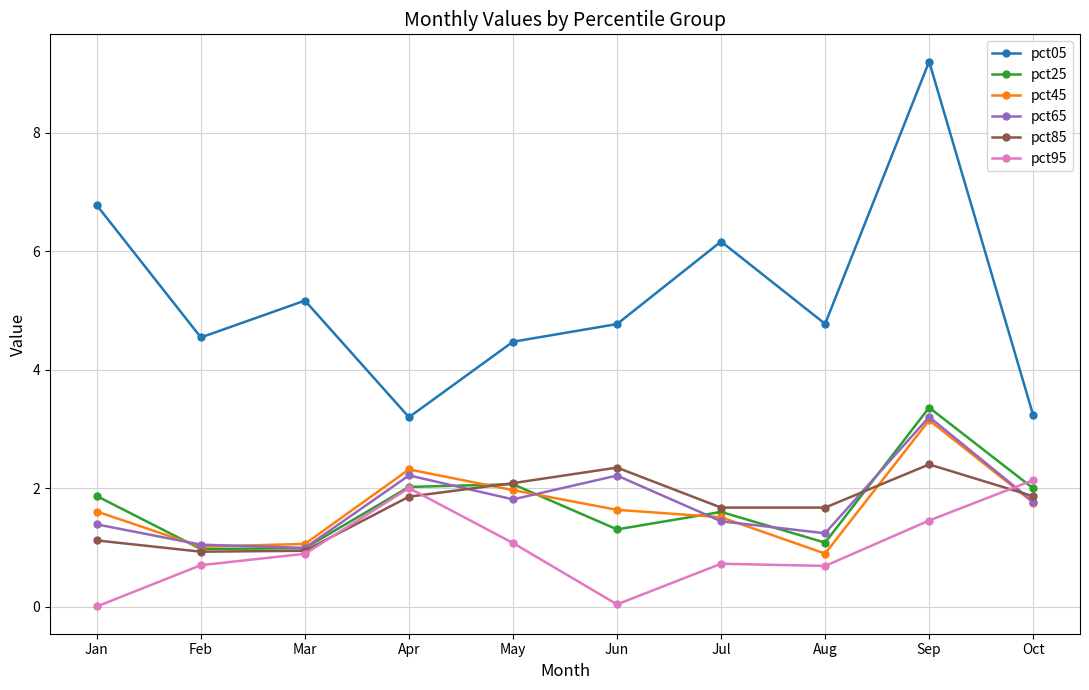

True or false: pct85 has a value of 1.3 at Sep.

False